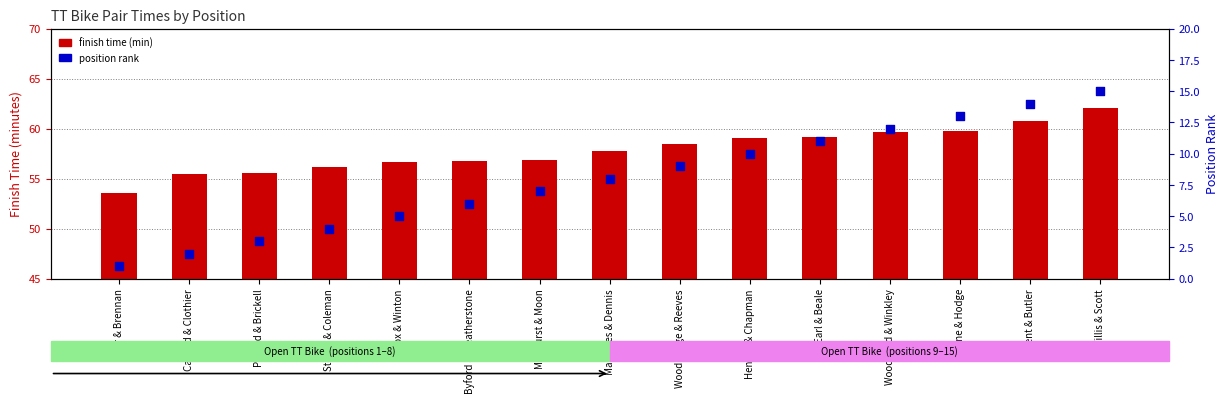

Which series reaches the maximum Y coordinate?

finish time (min)